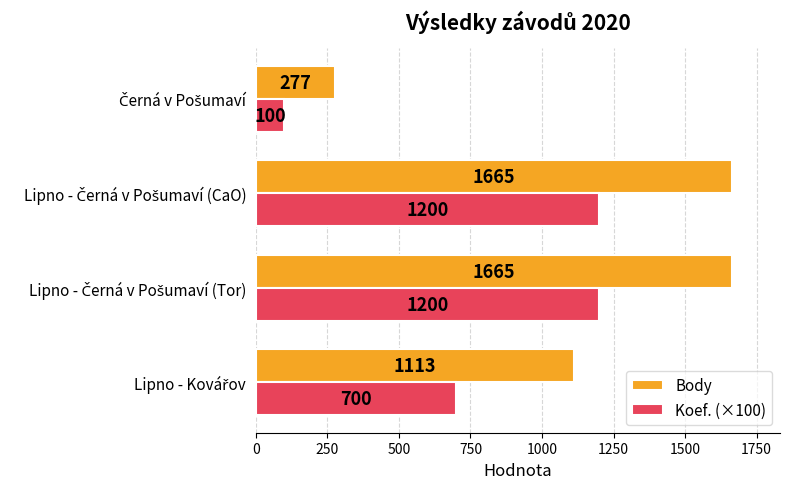

Which series has the largest range (max minus min)?

Body